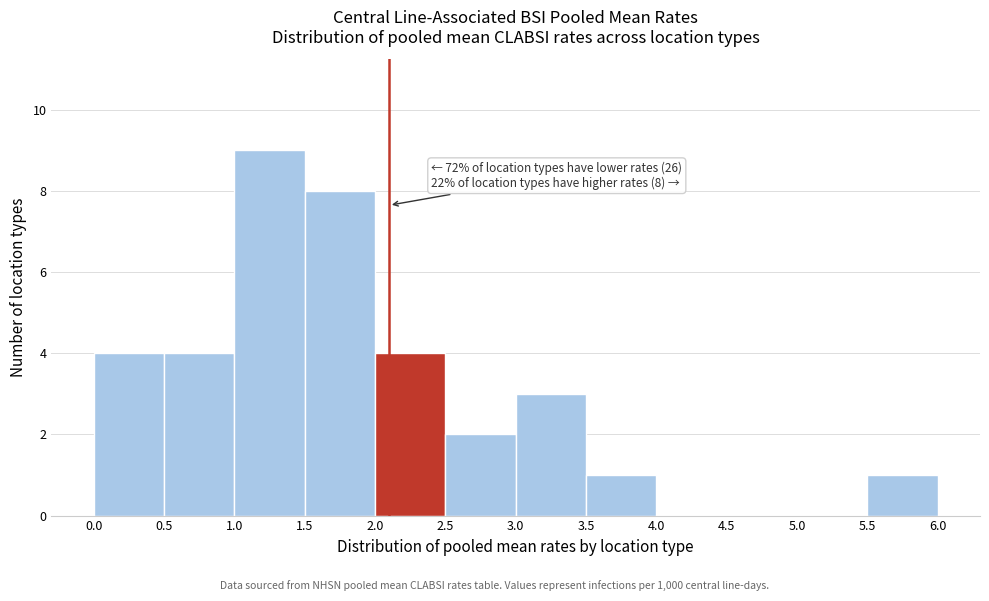

Over which range of the x-axis is the bar tallest?

1.0 to 1.5